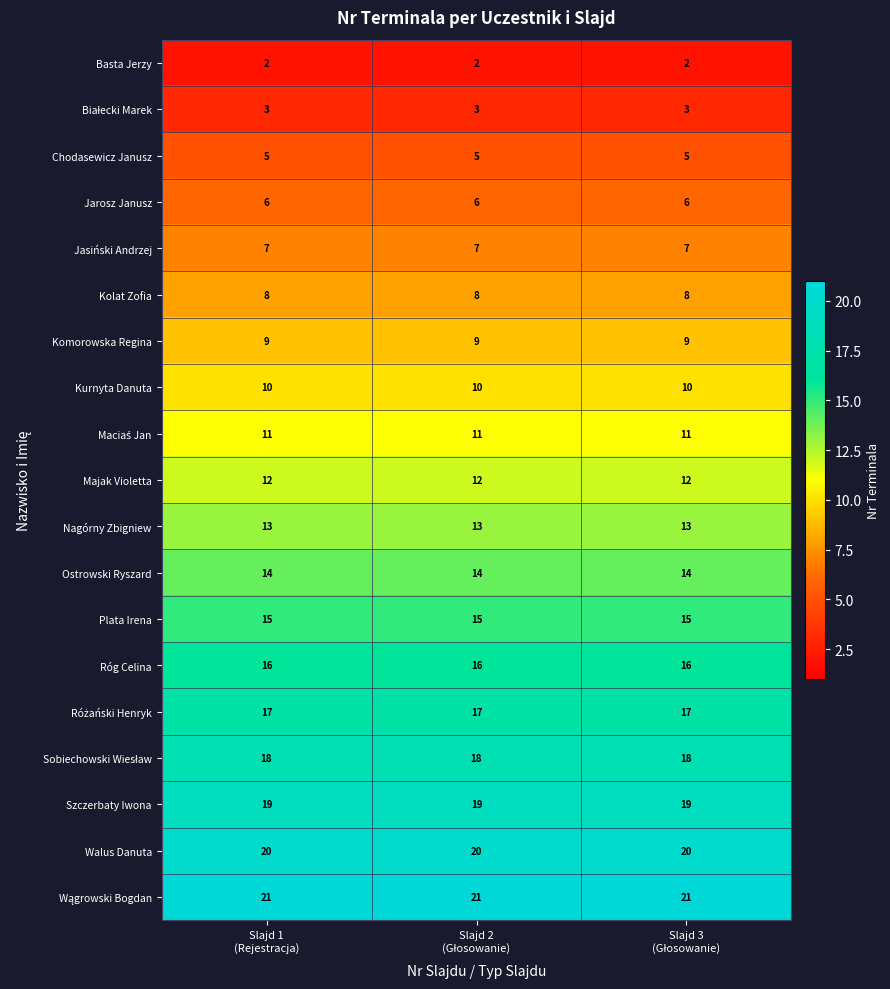

What is the highest value of the Chodasewicz Janusz series?

5